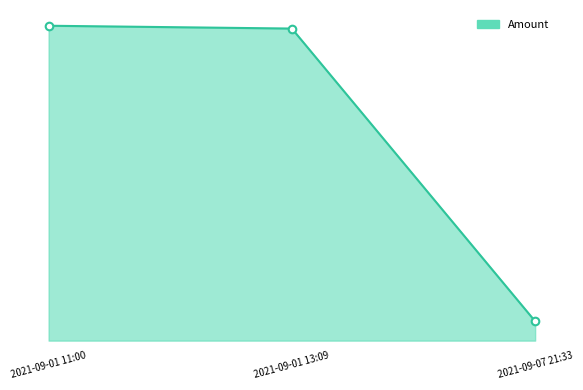

Approximately how many times larger is the value at 2021-09-01 11:00 compared to 2021-09-07 21:33?

16.3